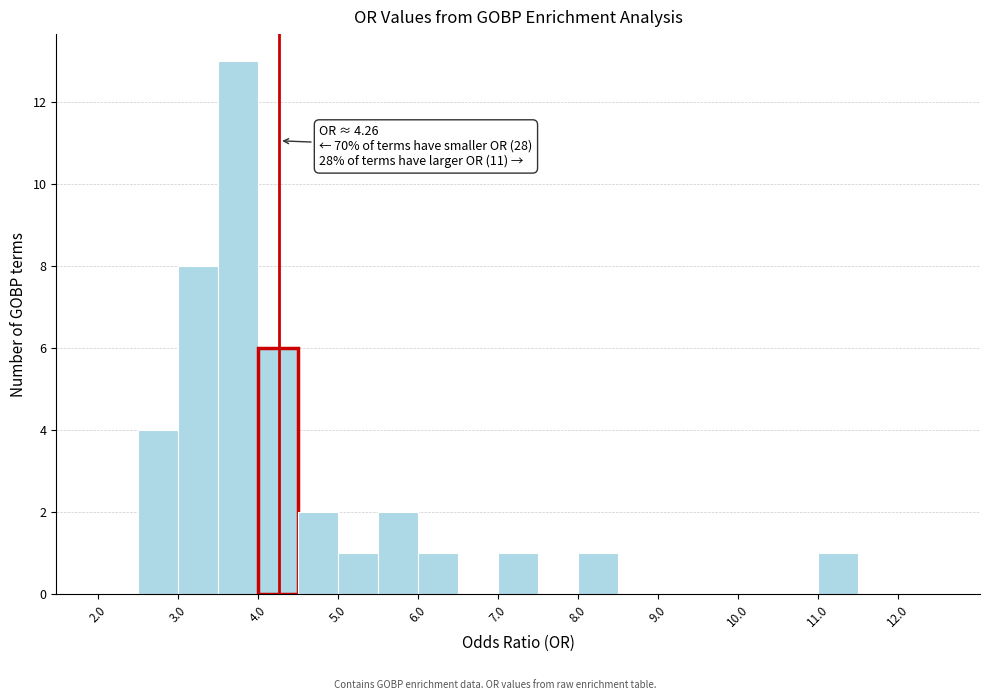

Which range on the x-axis has the tallest bar?

3.5 to 4.0